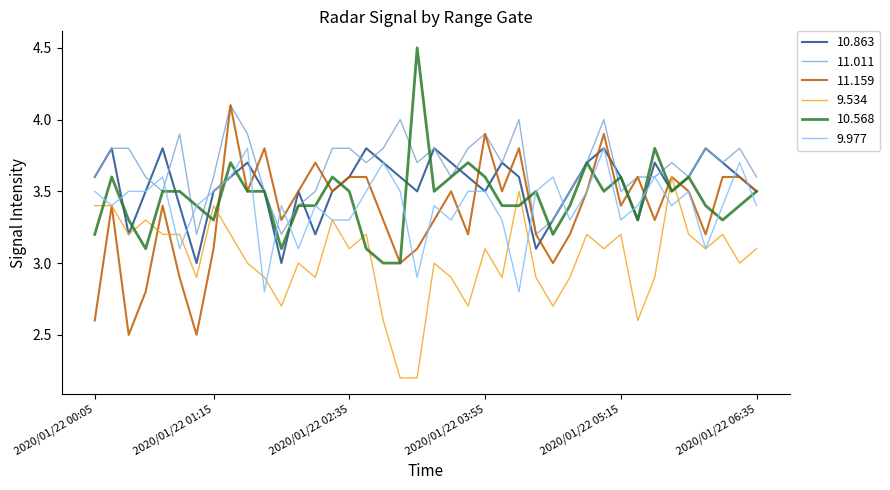

What is the greatest value displayed?

4.5